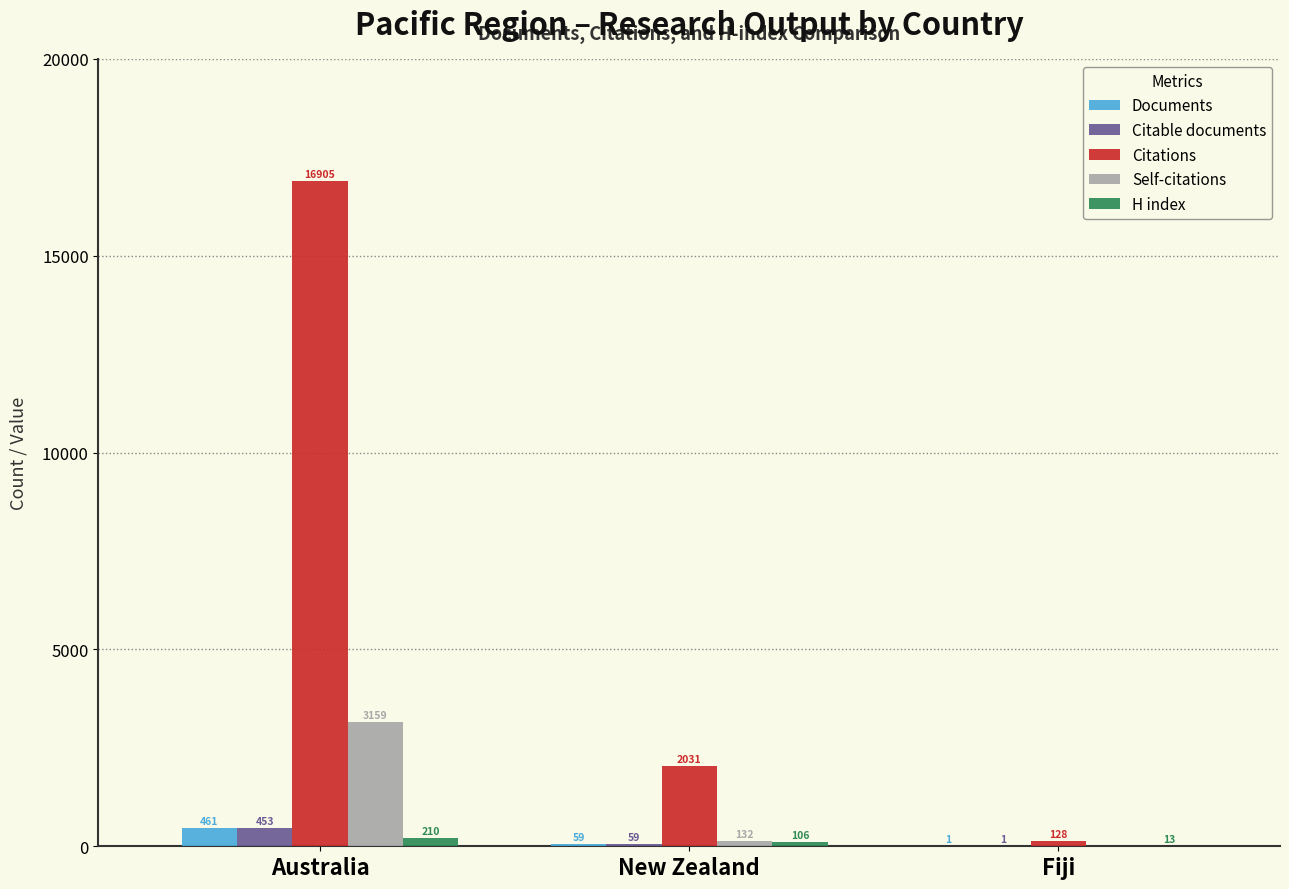

Where does the Self-citations series first go above 132?

Australia